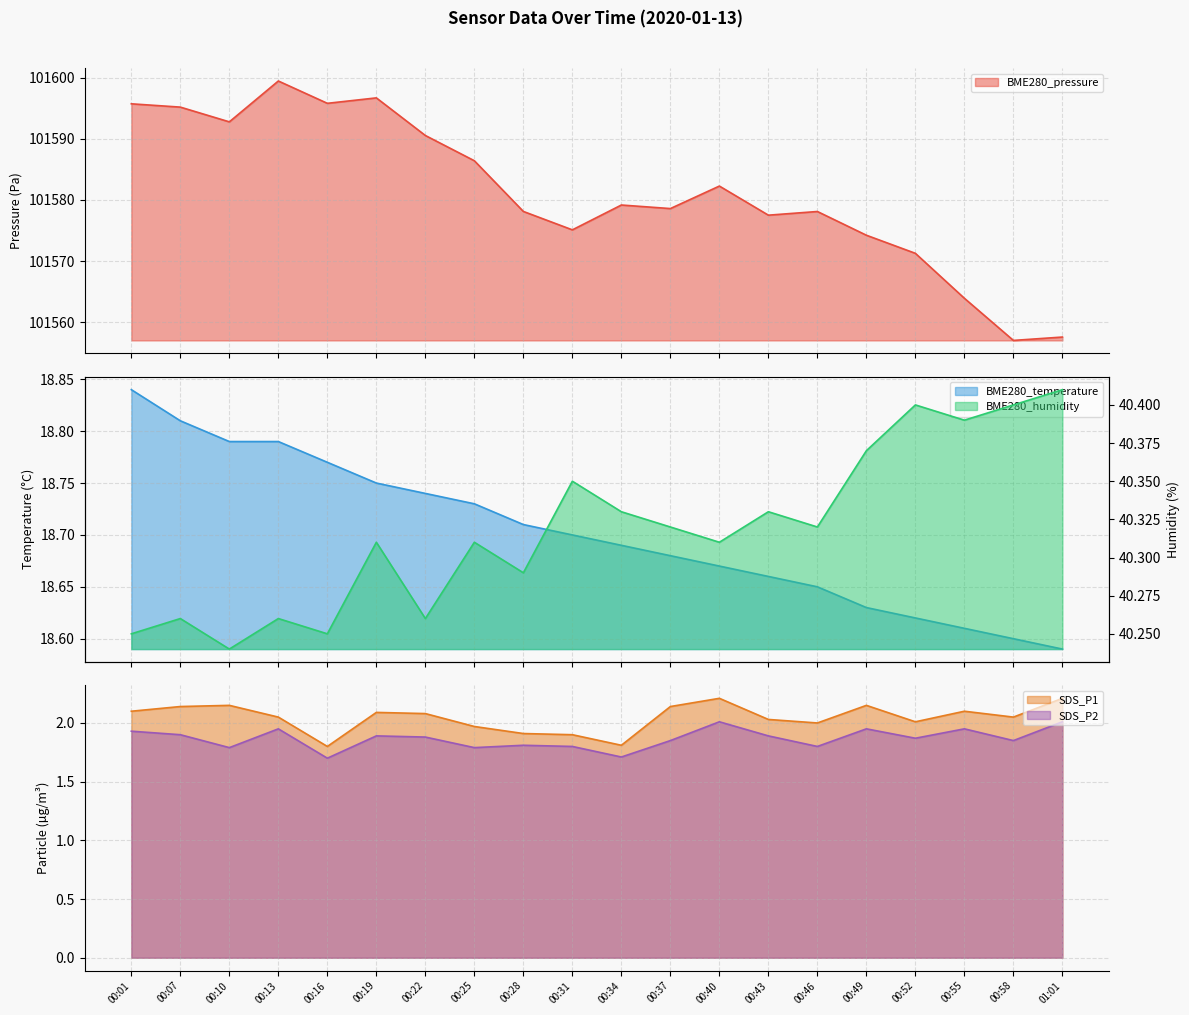

What is the greatest value displayed?

101599.4